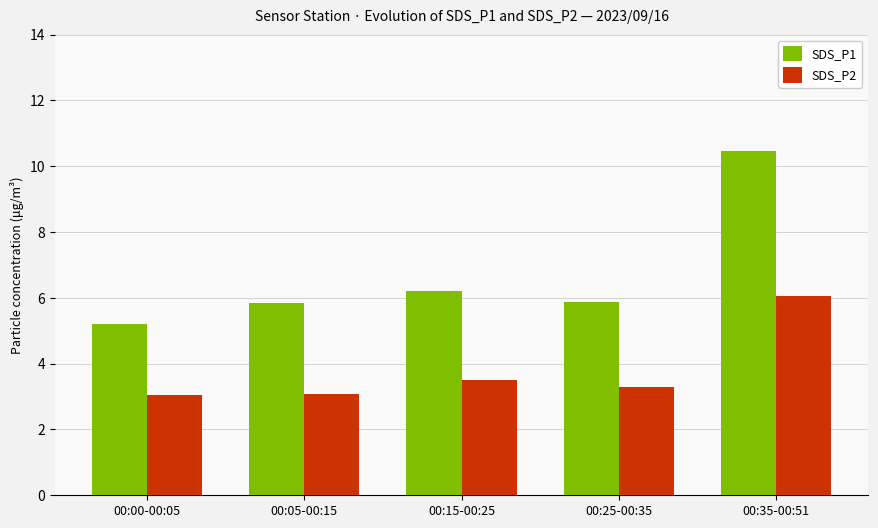

List the series in order of their overall mean, lowest first.

SDS_P2, SDS_P1